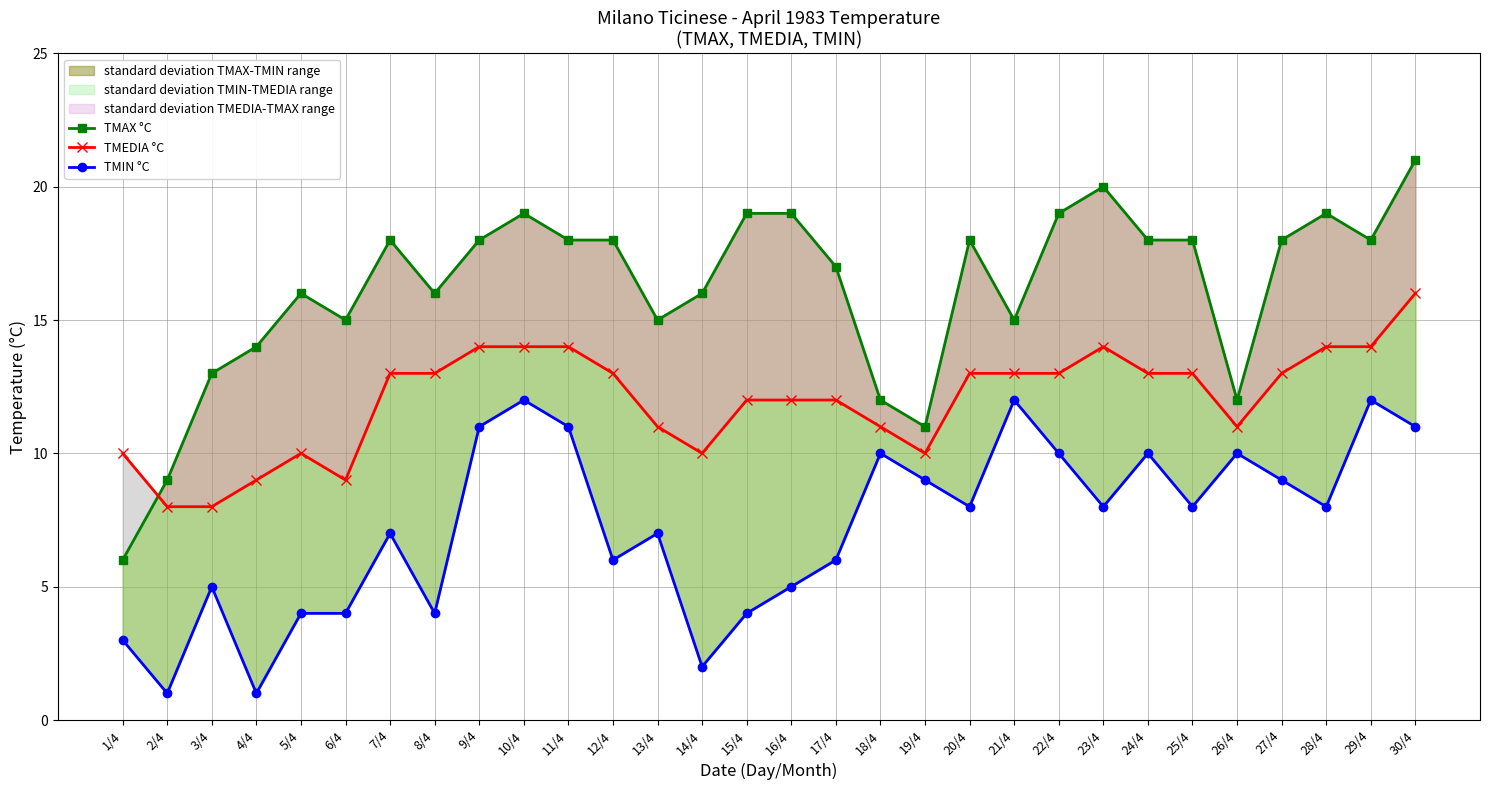

Reading left to right, extract all data points from this chart.

TMAX °C: 6	9	13	14	16	15	18	16	18	19	18	18	15	16	19	19	17	12	11	18	15	19	20	18	18	12	18	19	18	21
TMEDIA °C: 10	8	8	9	10	9	13	13	14	14	14	13	11	10	12	12	12	11	10	13	13	13	14	13	13	11	13	14	14	16
TMIN °C: 3	1	5	1	4	4	7	4	11	12	11	6	7	2	4	5	6	10	9	8	12	10	8	10	8	10	9	8	12	11